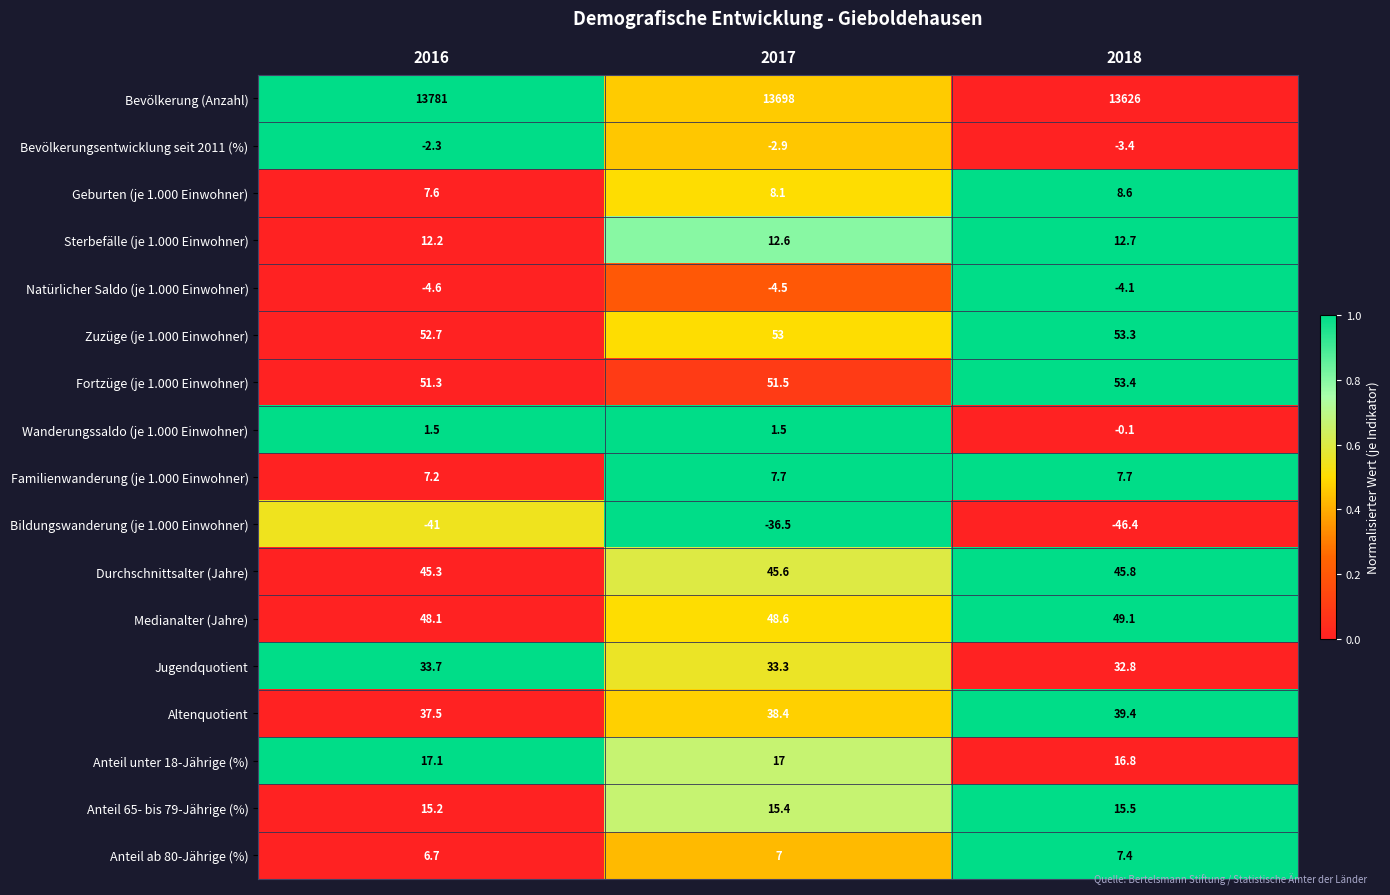

What is the maximum value shown in the chart?

13781.0